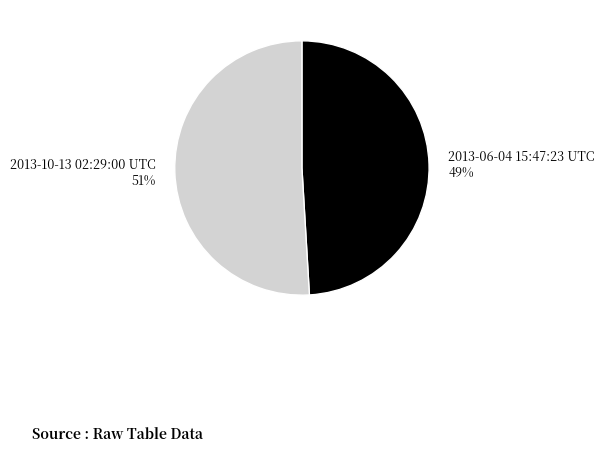

To the nearest percent, what is the difference between the 2013-06-04 15:47:23 UTC and 2013-10-13 02:29:00 UTC slice percentages?

2%